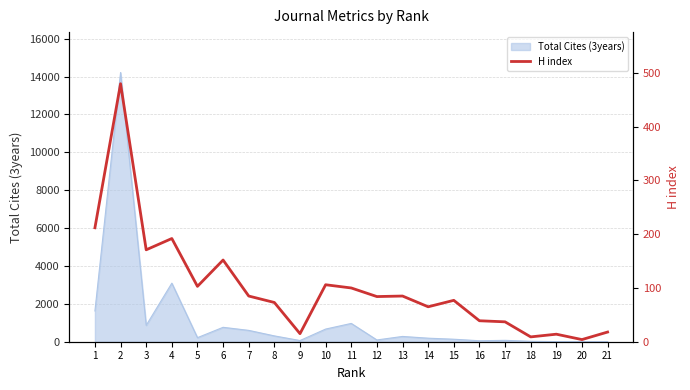

The chart shows a value of 101 at 3. True or false?

False